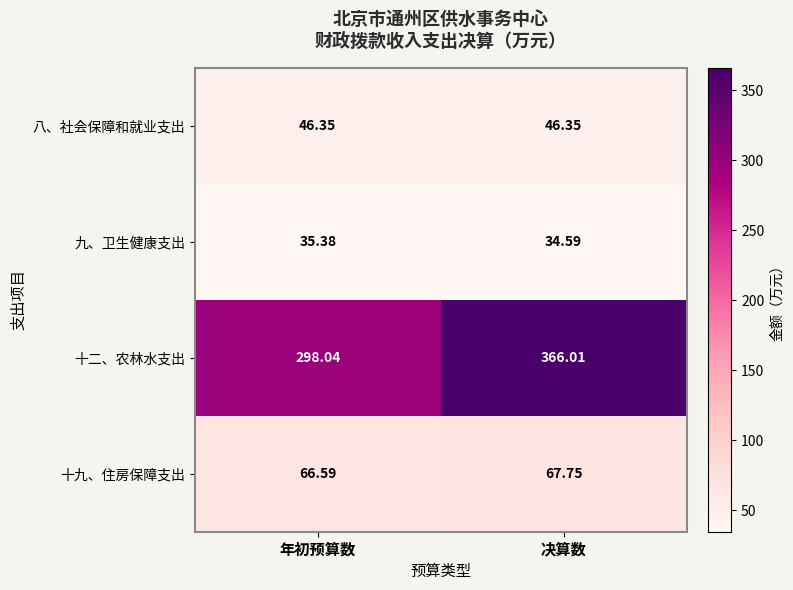

Which label corresponds to the smallest value in the chart?

决算数